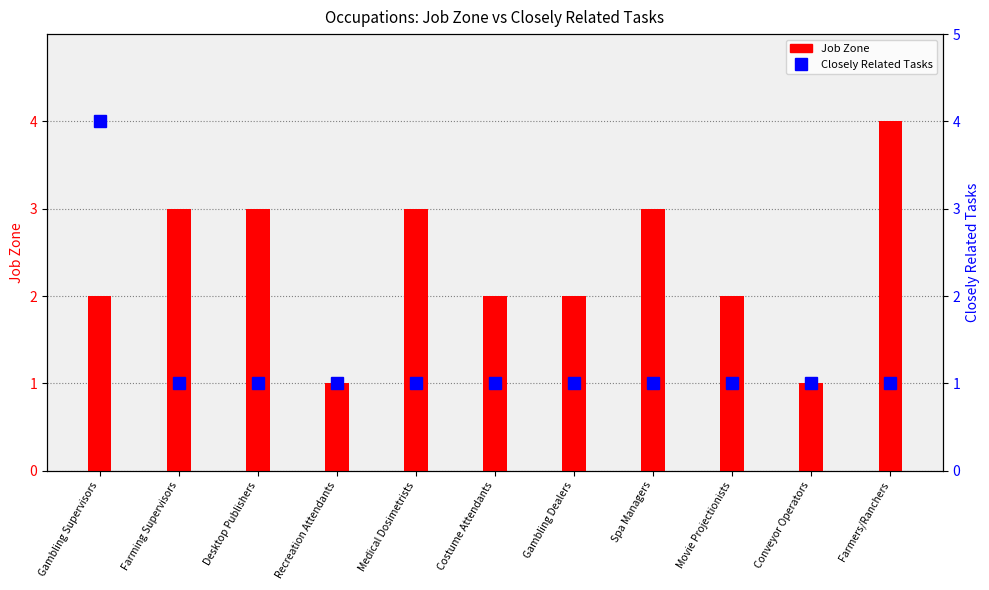

List the series in order of their overall mean, highest first.

Job Zone, Closely Related Tasks